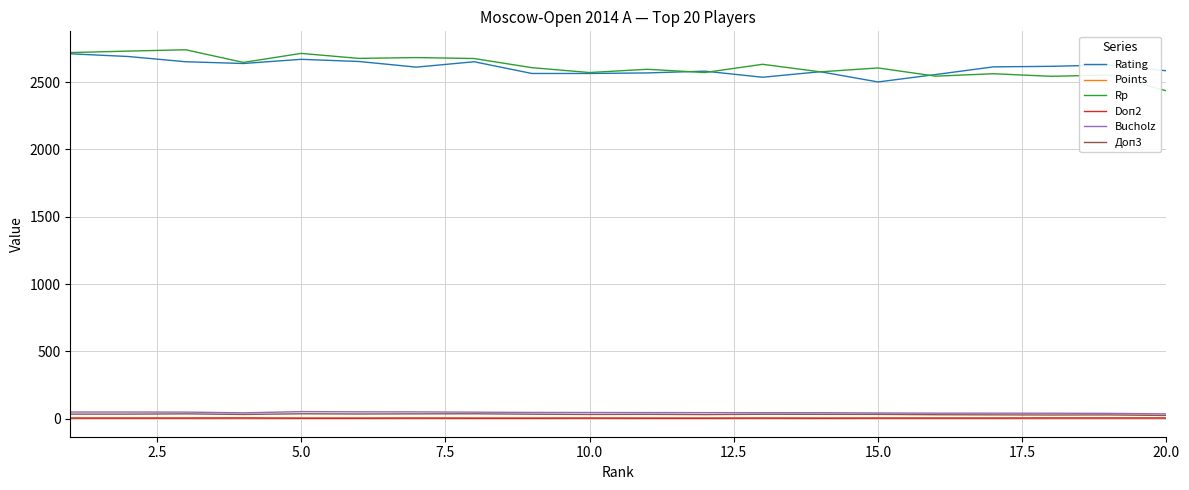

How many values in the Rating series are below 2613?

10